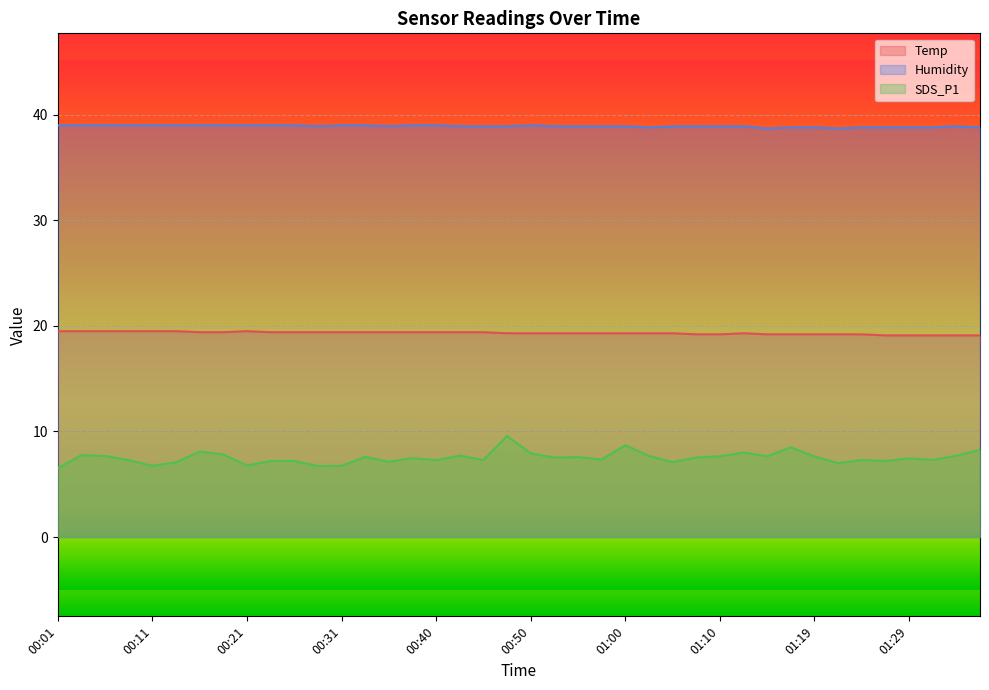

True or false: Temp has more than 1 points higher than both neighbors.

True